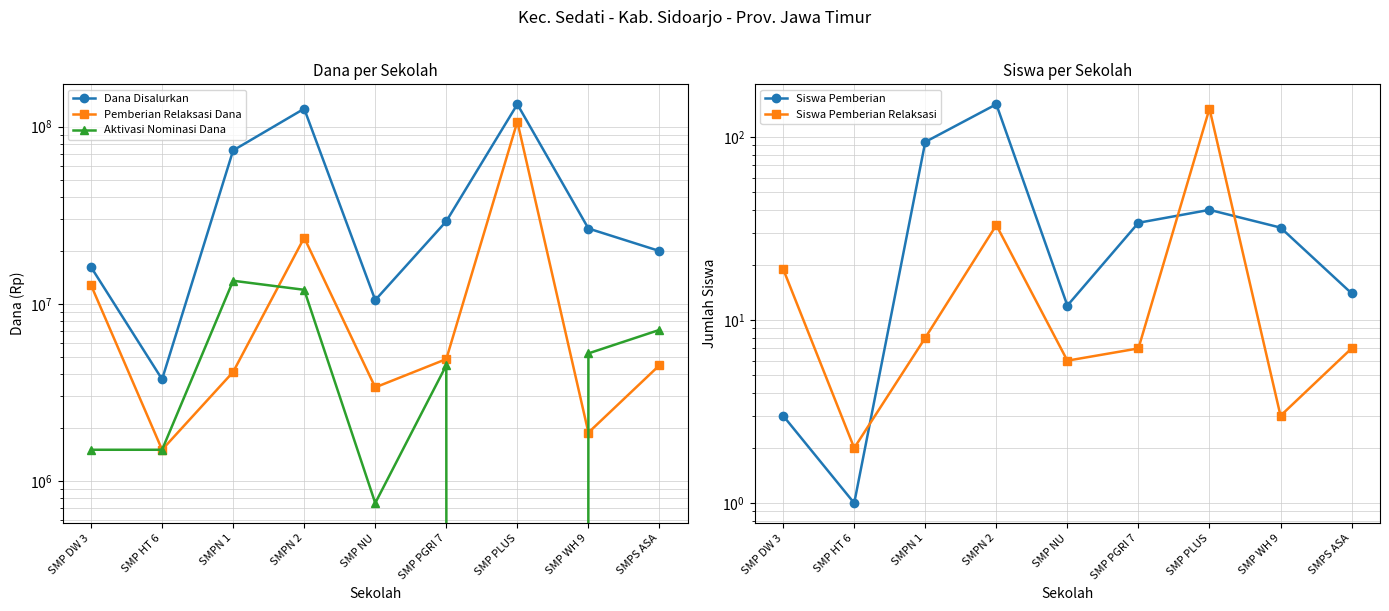

What is the label of the 6th point from the left?

SMP PGRI 7